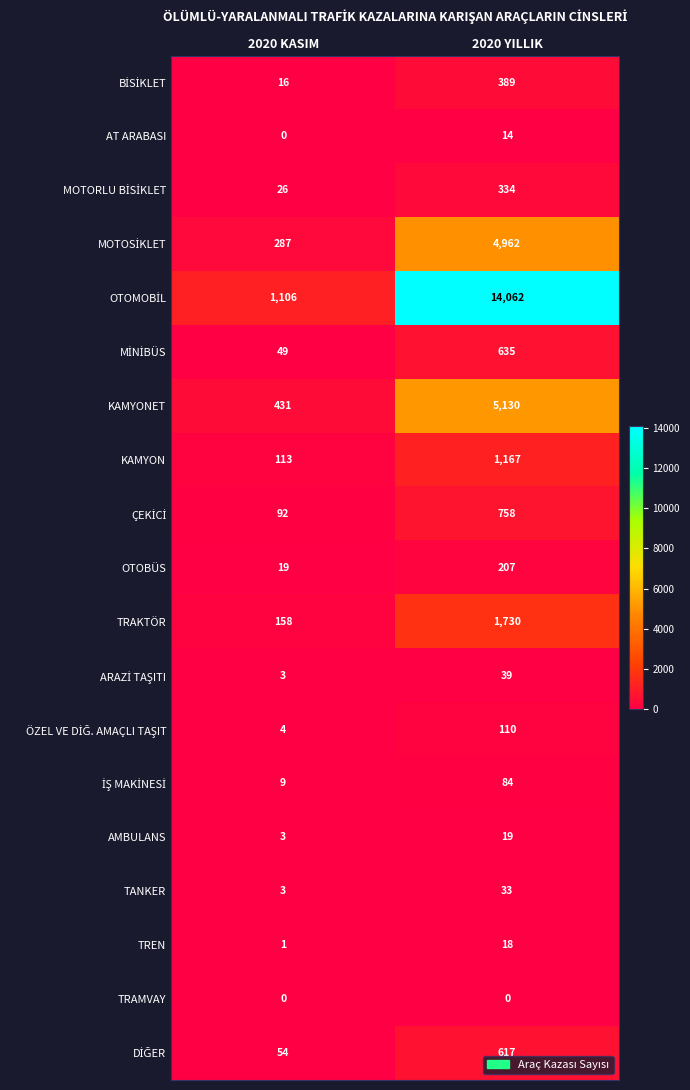

What is the spread (max minus min) of values at 2020 YILLIK?

14062